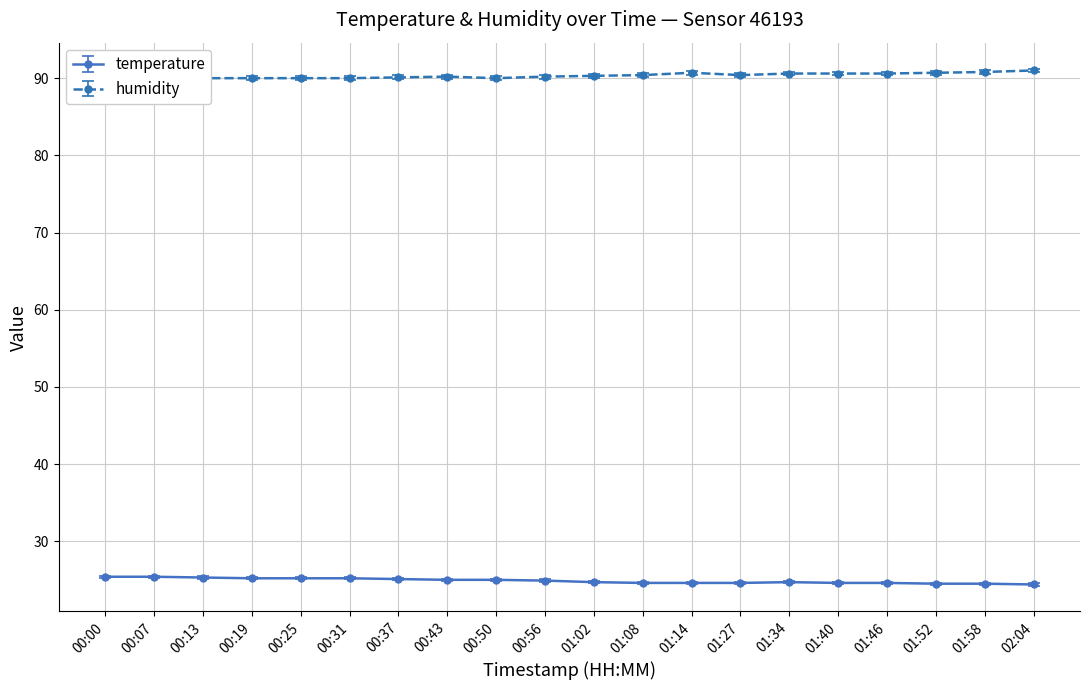

What is the minimum value shown in the chart?

24.4